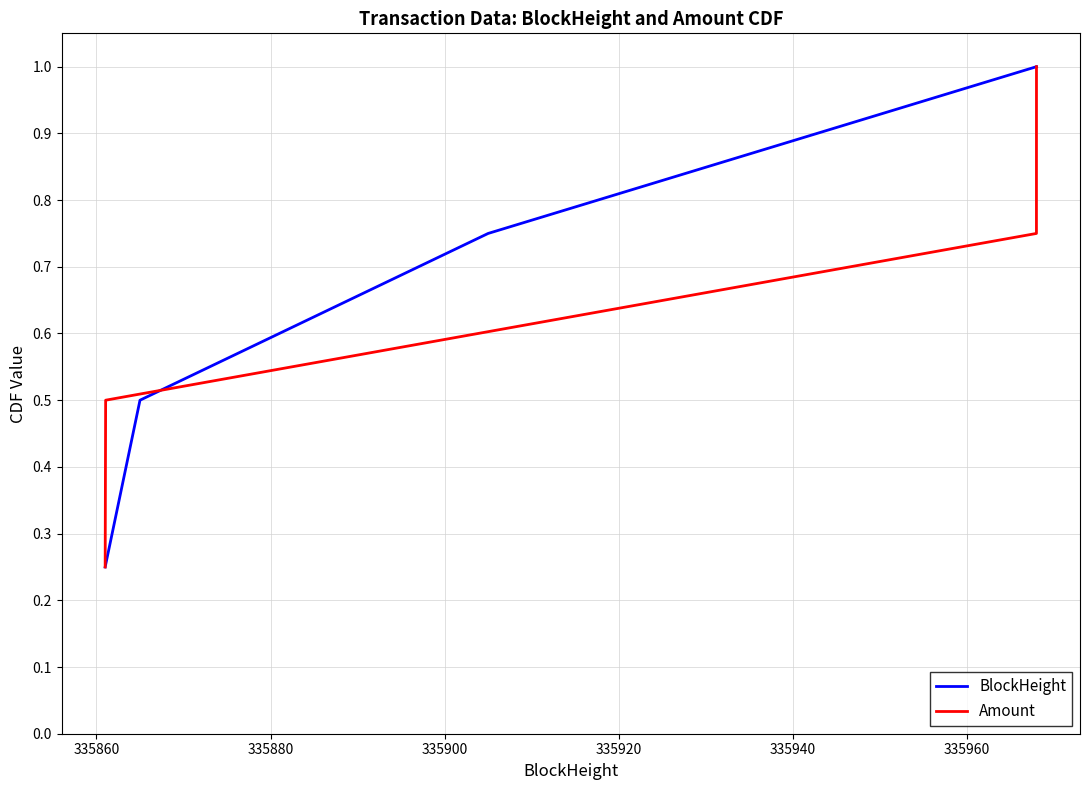

What is the maximum value for Amount?

1.0